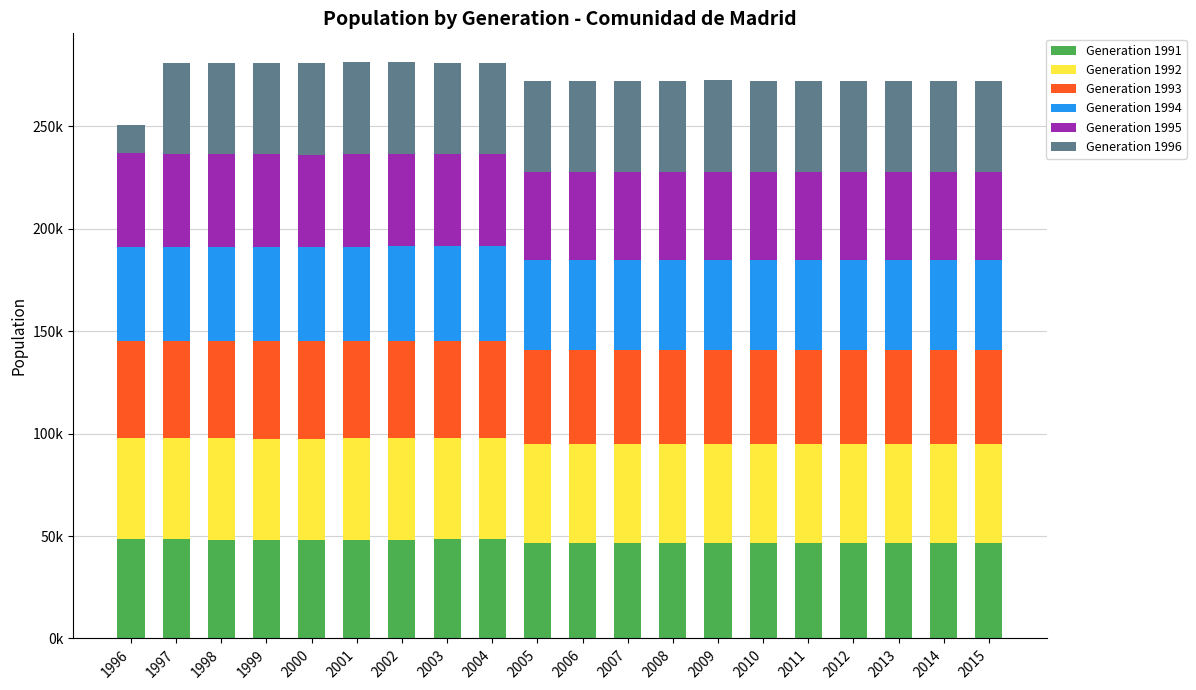

Does the chart contain any negative values?

No